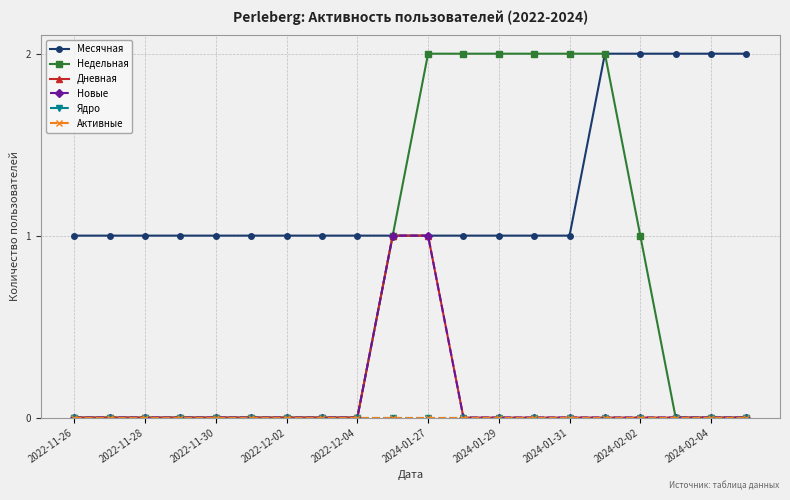

Does the chart display data point markers on the line(s)?

Yes